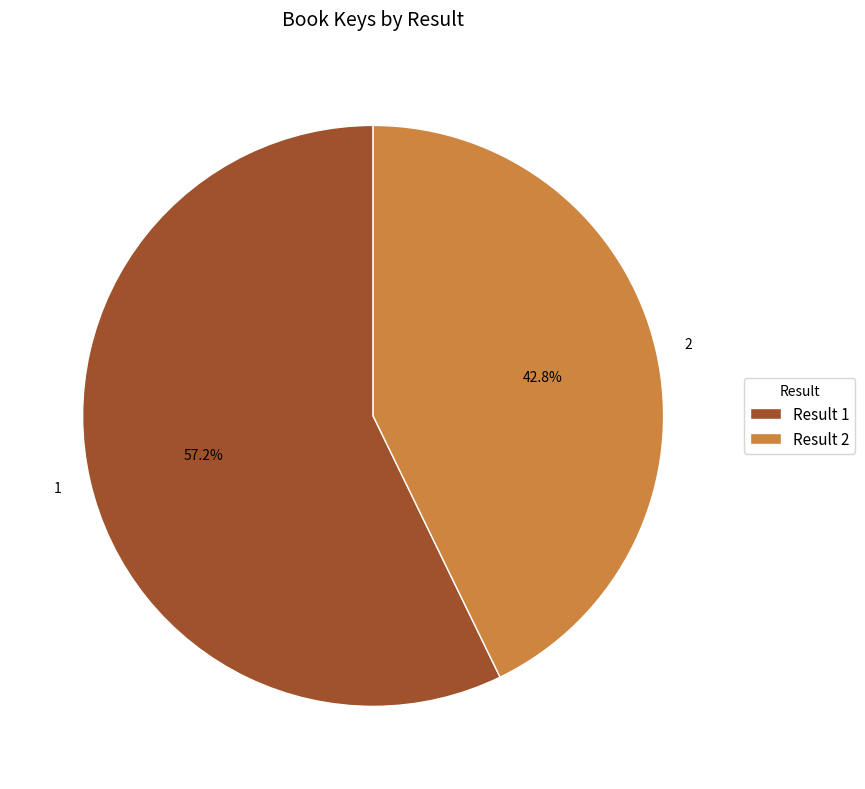

Between 1 and 2, which is larger?

1